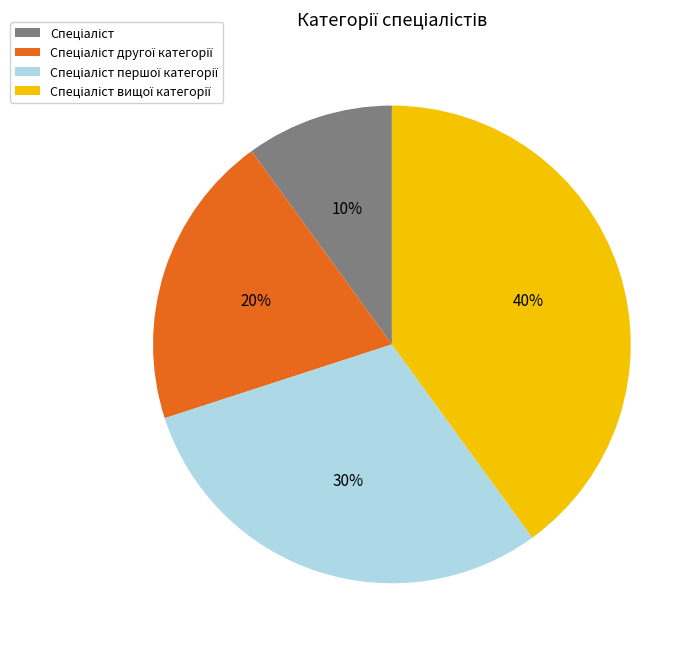

To the nearest percent, what is the average slice percentage?

25%